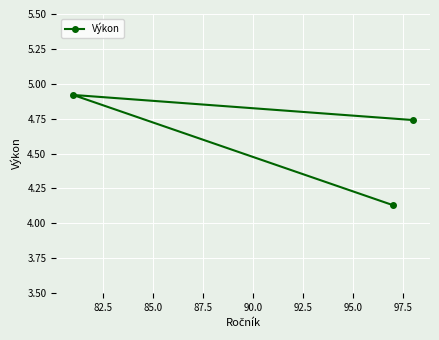

How many lines are shown in the chart?

1